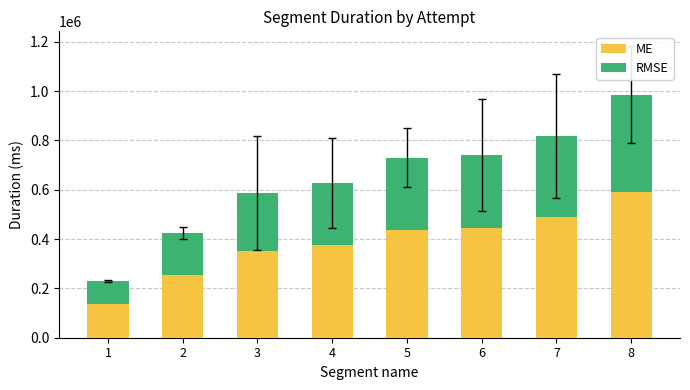

Where does the ME series first go above 437824?

5